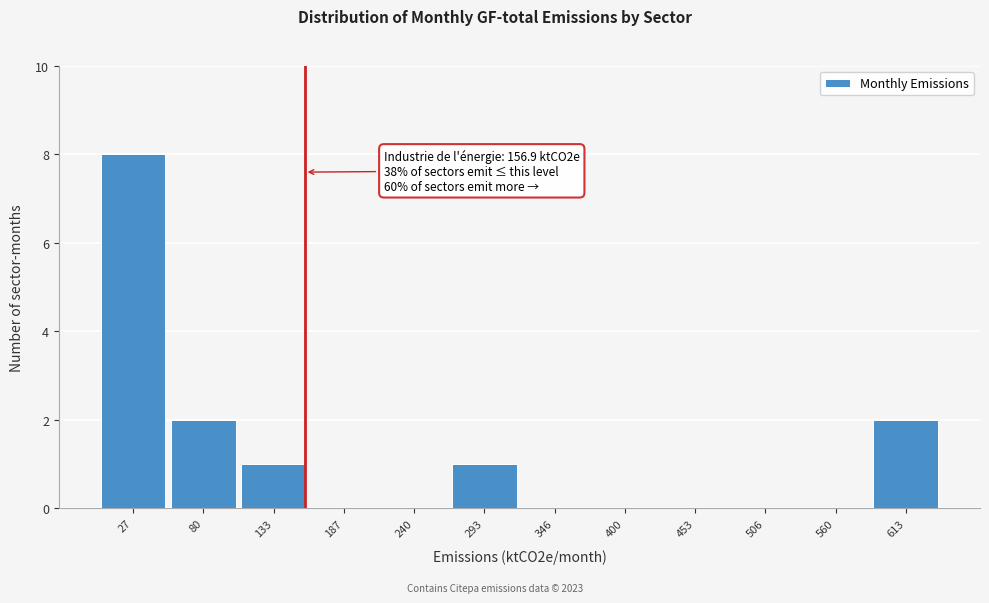

Over which range of the x-axis is the bar tallest?

0 to 50